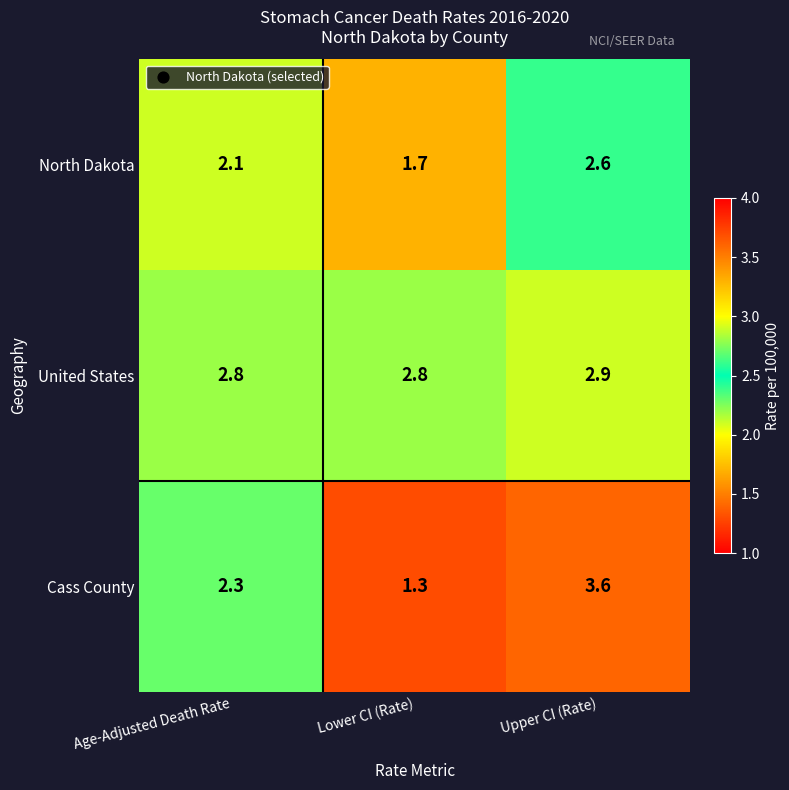

Read the North Dakota value at Age-Adjusted Death Rate.

2.1